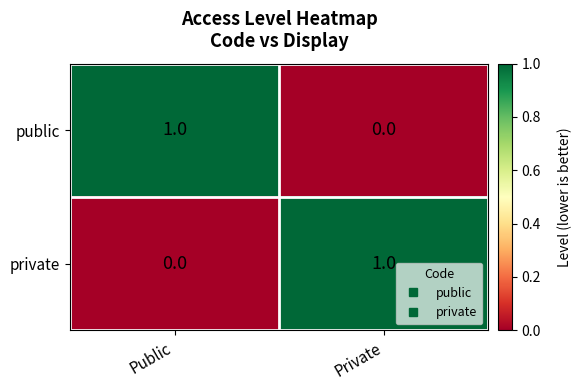

Is the value of public at Public greater than the value of private at Public?

Yes